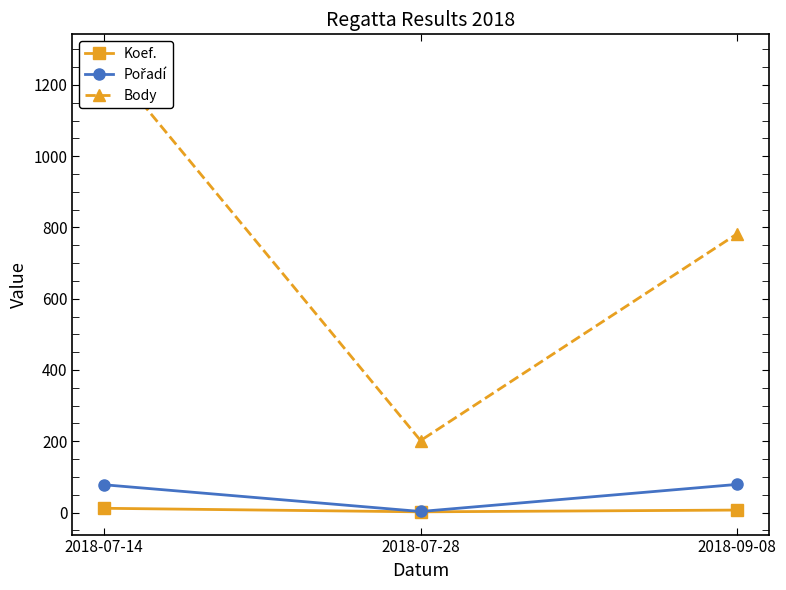

Is it true that Koef. equals 12 at 2018-07-14?

True